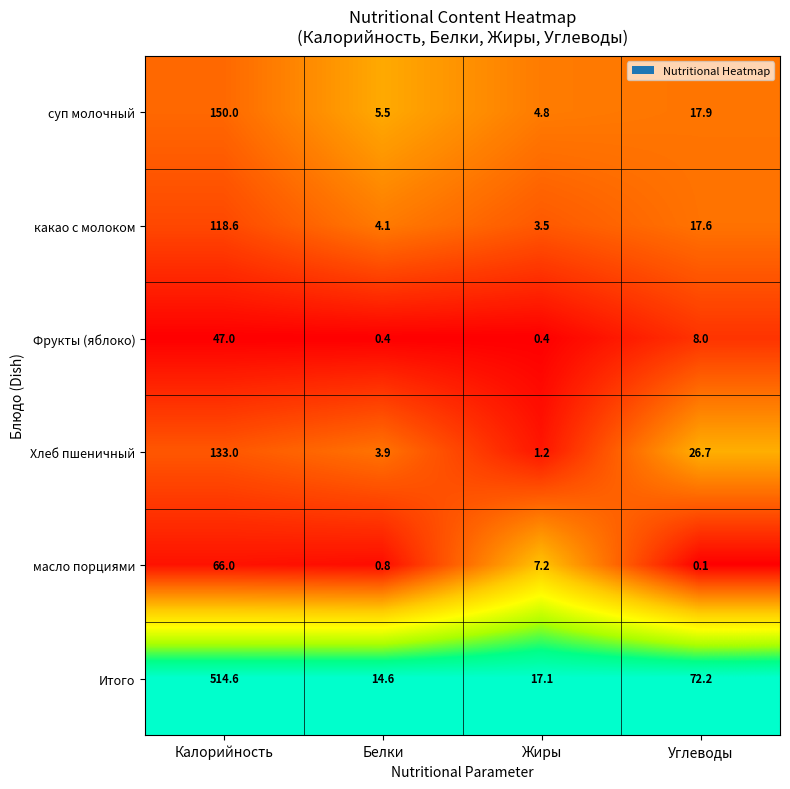

Count the number of data series in this chart.

6